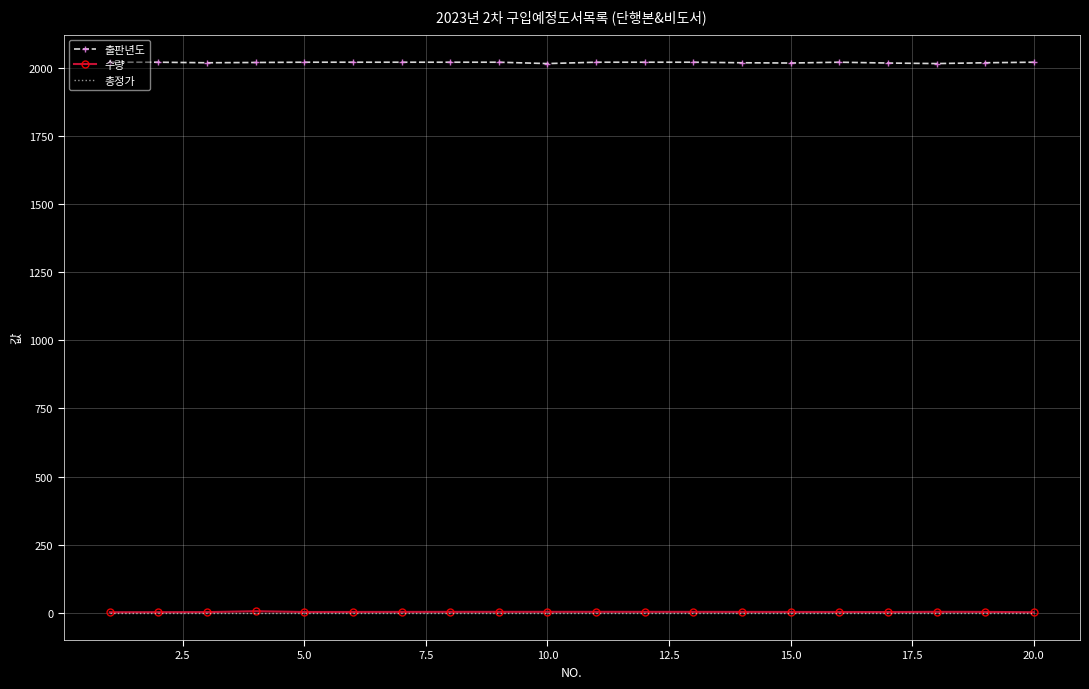

True or false: 총정가 and 출판년도 cross at least once.

False